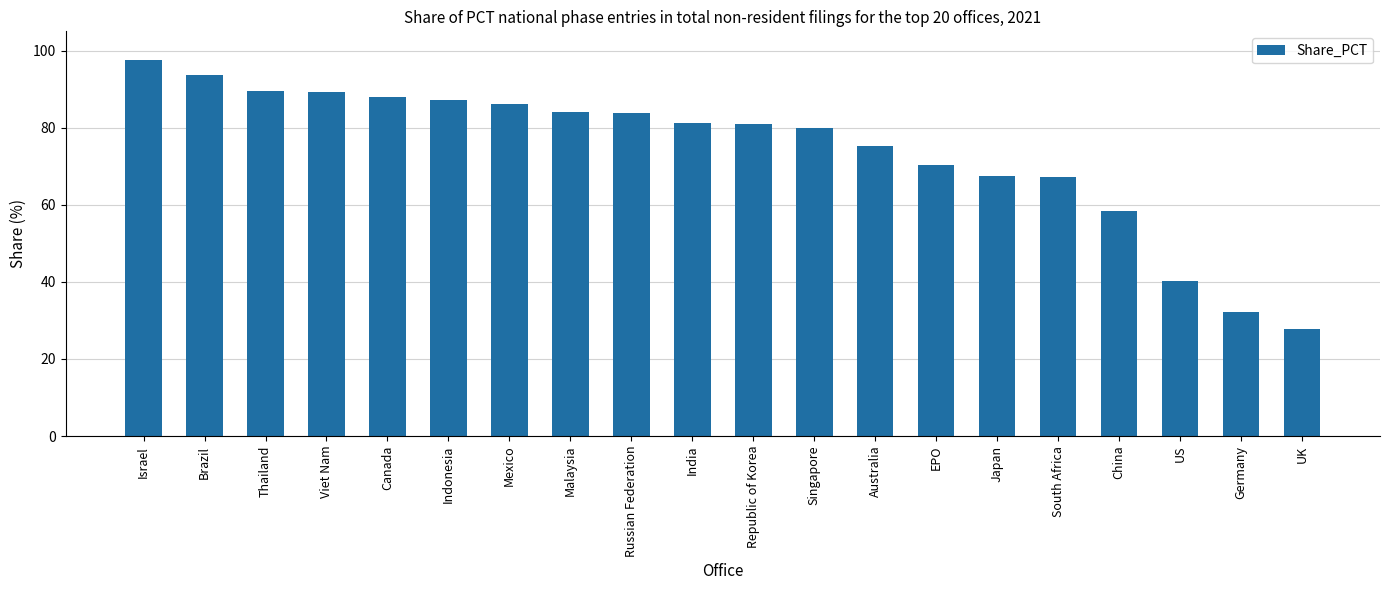

Count the number of data series in this chart.

1